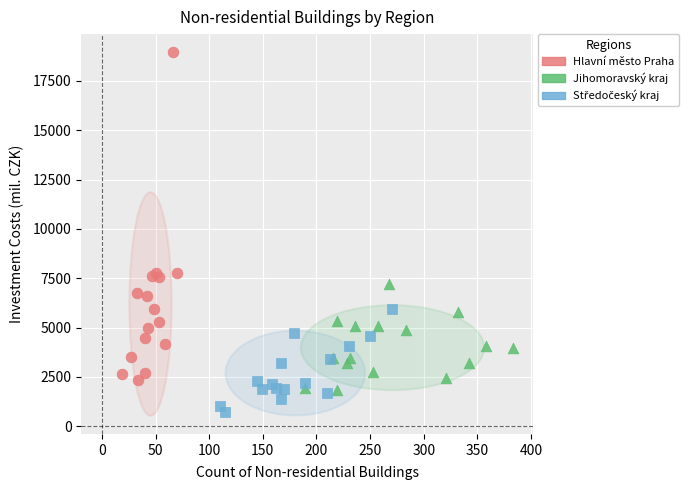

Which series has the largest Y range (max minus min)?

Hlavní město Praha